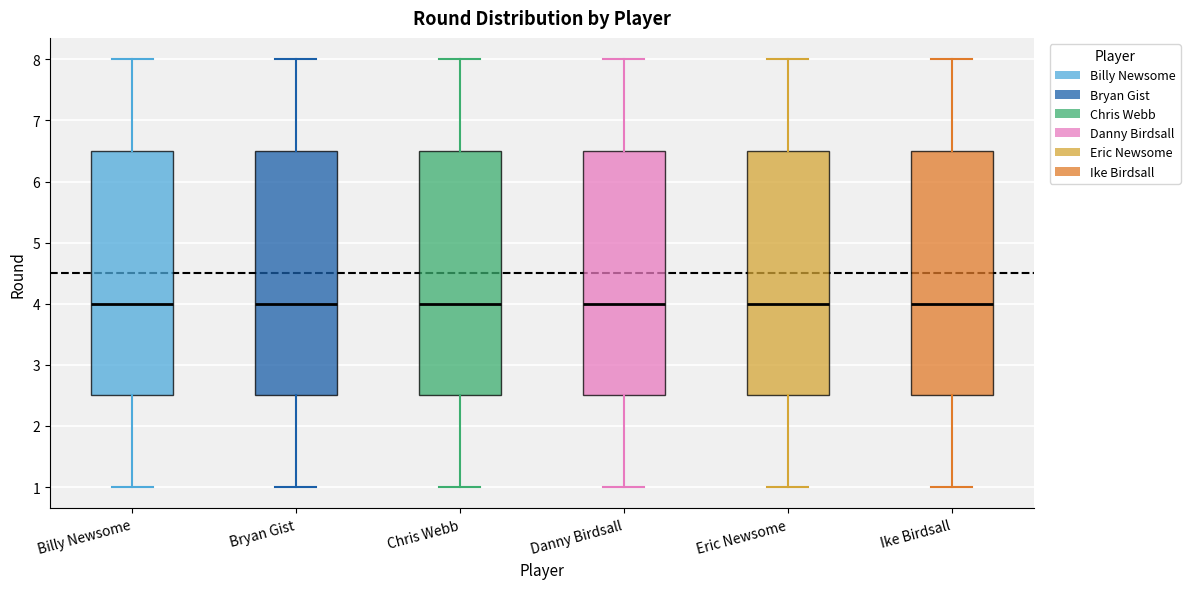

Reading left to right, transcribe this box plot: for each box, give where its median line is, the range the box spans, and where its two whiskers end, as read against the y-axis. The values are not printed on the chart, so give them approximately, as read against the axis.

Billy Newsome: median 4.0, box 2.5 to 6.5, whiskers 1.0 to 8.0
Bryan Gist: median 4.0, box 2.5 to 6.5, whiskers 1.0 to 8.0
Chris Webb: median 4.0, box 2.5 to 6.5, whiskers 1.0 to 8.0
Danny Birdsall: median 4.0, box 2.5 to 6.5, whiskers 1.0 to 8.0
Eric Newsome: median 4.0, box 2.5 to 6.5, whiskers 1.0 to 8.0
Ike Birdsall: median 4.0, box 2.5 to 6.5, whiskers 1.0 to 8.0